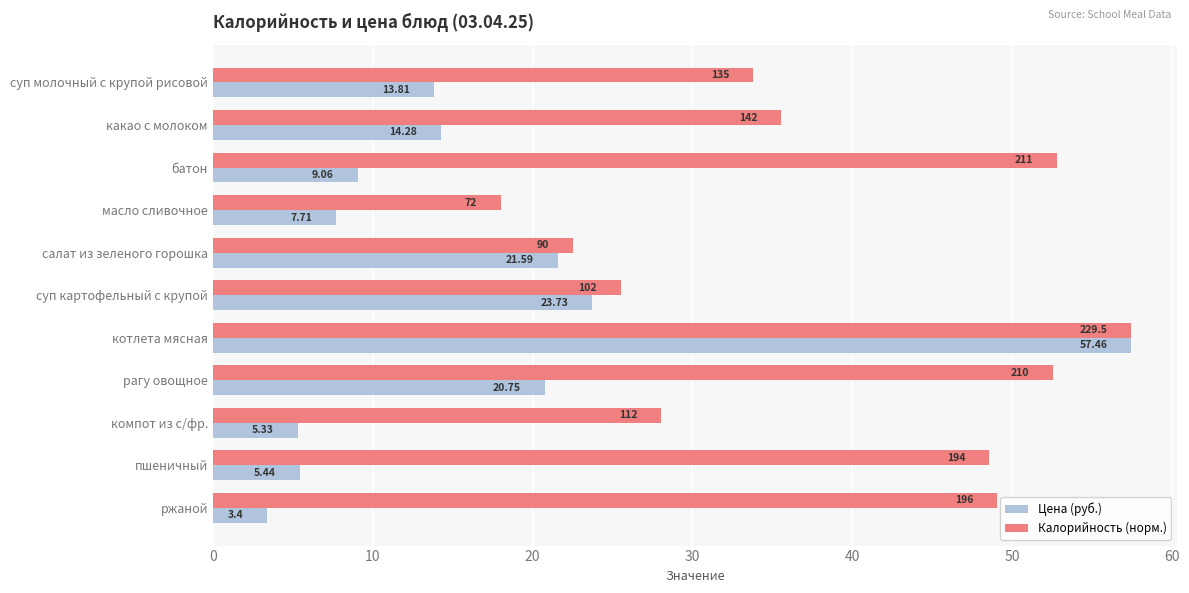

Which category has the highest value in the Цена (руб.) series?

котлета мясная